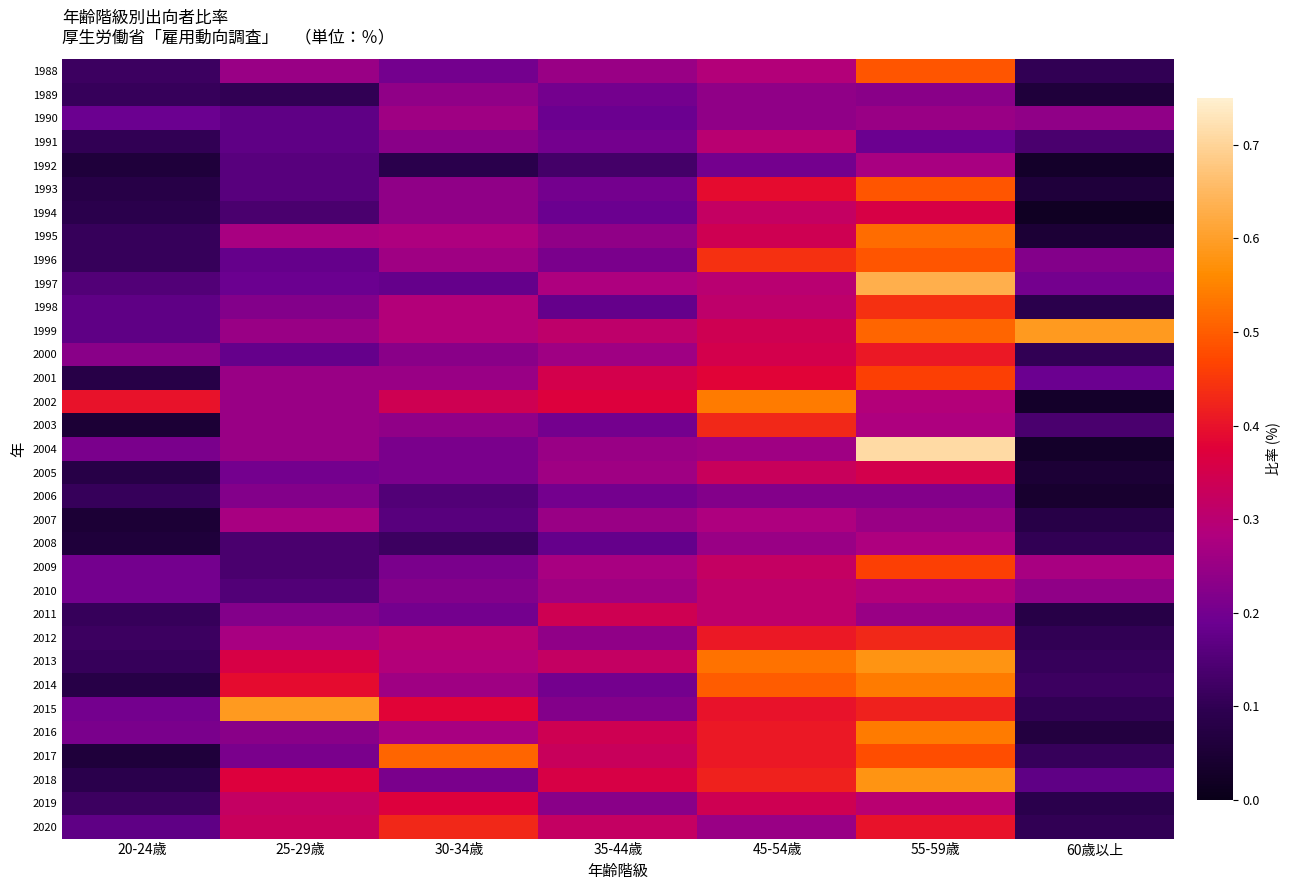

Reading left to right, what are all the values shown in this chart?

1988: 20-24歳=0.1	25-29歳=0.2	30-34歳=0.2	35-44歳=0.2	45-54歳=0.3	55-59歳=0.5	60歳以上=0.1
1989: 20-24歳=0.1	25-29歳=0.1	30-34歳=0.2	35-44歳=0.2	45-54歳=0.2	55-59歳=0.2	60歳以上=0.1
1990: 20-24歳=0.2	25-29歳=0.2	30-34歳=0.3	35-44歳=0.2	45-54歳=0.2	55-59歳=0.2	60歳以上=0.2
1991: 20-24歳=0.1	25-29歳=0.2	30-34歳=0.2	35-44歳=0.2	45-54歳=0.3	55-59歳=0.2	60歳以上=0.1
1992: 20-24歳=0.1	25-29歳=0.2	30-34歳=0.1	35-44歳=0.1	45-54歳=0.2	55-59歳=0.3	60歳以上=0.0
1993: 20-24歳=0.1	25-29歳=0.2	30-34歳=0.2	35-44歳=0.2	45-54歳=0.4	55-59歳=0.5	60歳以上=0.1
1994: 20-24歳=0.1	25-29歳=0.1	30-34歳=0.2	35-44歳=0.2	45-54歳=0.3	55-59歳=0.4	60歳以上=0.0
1995: 20-24歳=0.1	25-29歳=0.3	30-34歳=0.3	35-44歳=0.2	45-54歳=0.3	55-59歳=0.5	60歳以上=0.1
1996: 20-24歳=0.1	25-29歳=0.2	30-34歳=0.3	35-44歳=0.2	45-54歳=0.4	55-59歳=0.5	60歳以上=0.2
1997: 20-24歳=0.1	25-29歳=0.2	30-34歳=0.2	35-44歳=0.3	45-54歳=0.3	55-59歳=0.6	60歳以上=0.2
1998: 20-24歳=0.2	25-29歳=0.2	30-34歳=0.3	35-44歳=0.2	45-54歳=0.3	55-59歳=0.4	60歳以上=0.1
1999: 20-24歳=0.2	25-29歳=0.2	30-34歳=0.3	35-44歳=0.3	45-54歳=0.3	55-59歳=0.5	60歳以上=0.6
2000: 20-24歳=0.2	25-29歳=0.2	30-34歳=0.2	35-44歳=0.3	45-54歳=0.3	55-59歳=0.4	60歳以上=0.1
2001: 20-24歳=0.1	25-29歳=0.2	30-34歳=0.2	35-44歳=0.3	45-54歳=0.4	55-59歳=0.5	60歳以上=0.2
2002: 20-24歳=0.4	25-29歳=0.2	30-34歳=0.3	35-44歳=0.4	45-54歳=0.5	55-59歳=0.3	60歳以上=0.0
2003: 20-24歳=0.1	25-29歳=0.2	30-34歳=0.2	35-44歳=0.2	45-54歳=0.4	55-59歳=0.3	60歳以上=0.1
2004: 20-24歳=0.2	25-29歳=0.2	30-34歳=0.2	35-44歳=0.2	45-54歳=0.3	55-59歳=0.7	60歳以上=0.0
2005: 20-24歳=0.1	25-29歳=0.2	30-34歳=0.2	35-44歳=0.3	45-54歳=0.3	55-59歳=0.3	60歳以上=0.1
2006: 20-24歳=0.1	25-29歳=0.2	30-34歳=0.1	35-44歳=0.2	45-54歳=0.2	55-59歳=0.2	60歳以上=0.0
2007: 20-24歳=0.1	25-29歳=0.3	30-34歳=0.2	35-44歳=0.2	45-54歳=0.3	55-59歳=0.2	60歳以上=0.1
2008: 20-24歳=0.1	25-29歳=0.1	30-34歳=0.1	35-44歳=0.2	45-54歳=0.2	55-59歳=0.3	60歳以上=0.1
2009: 20-24歳=0.2	25-29歳=0.1	30-34歳=0.2	35-44歳=0.3	45-54歳=0.3	55-59歳=0.5	60歳以上=0.3
2010: 20-24歳=0.2	25-29歳=0.1	30-34歳=0.2	35-44歳=0.3	45-54歳=0.3	55-59歳=0.3	60歳以上=0.2
2011: 20-24歳=0.1	25-29歳=0.2	30-34歳=0.2	35-44歳=0.3	45-54歳=0.3	55-59歳=0.2	60歳以上=0.1
2012: 20-24歳=0.1	25-29歳=0.3	30-34歳=0.3	35-44歳=0.2	45-54歳=0.4	55-59歳=0.4	60歳以上=0.1
2013: 20-24歳=0.1	25-29歳=0.4	30-34歳=0.3	35-44歳=0.3	45-54歳=0.5	55-59歳=0.6	60歳以上=0.1
2014: 20-24歳=0.1	25-29歳=0.4	30-34歳=0.3	35-44歳=0.2	45-54歳=0.5	55-59歳=0.5	60歳以上=0.1
2015: 20-24歳=0.2	25-29歳=0.6	30-34歳=0.4	35-44歳=0.2	45-54歳=0.4	55-59歳=0.4	60歳以上=0.1
2016: 20-24歳=0.2	25-29歳=0.2	30-34歳=0.3	35-44歳=0.3	45-54歳=0.4	55-59歳=0.5	60歳以上=0.1
2017: 20-24歳=0.1	25-29歳=0.2	30-34歳=0.5	35-44歳=0.3	45-54歳=0.4	55-59歳=0.5	60歳以上=0.1
2018: 20-24歳=0.1	25-29歳=0.4	30-34歳=0.2	35-44歳=0.4	45-54歳=0.4	55-59歳=0.6	60歳以上=0.2
2019: 20-24歳=0.1	25-29歳=0.3	30-34歳=0.4	35-44歳=0.2	45-54歳=0.3	55-59歳=0.3	60歳以上=0.1
2020: 20-24歳=0.2	25-29歳=0.3	30-34歳=0.4	35-44歳=0.3	45-54歳=0.2	55-59歳=0.4	60歳以上=0.1